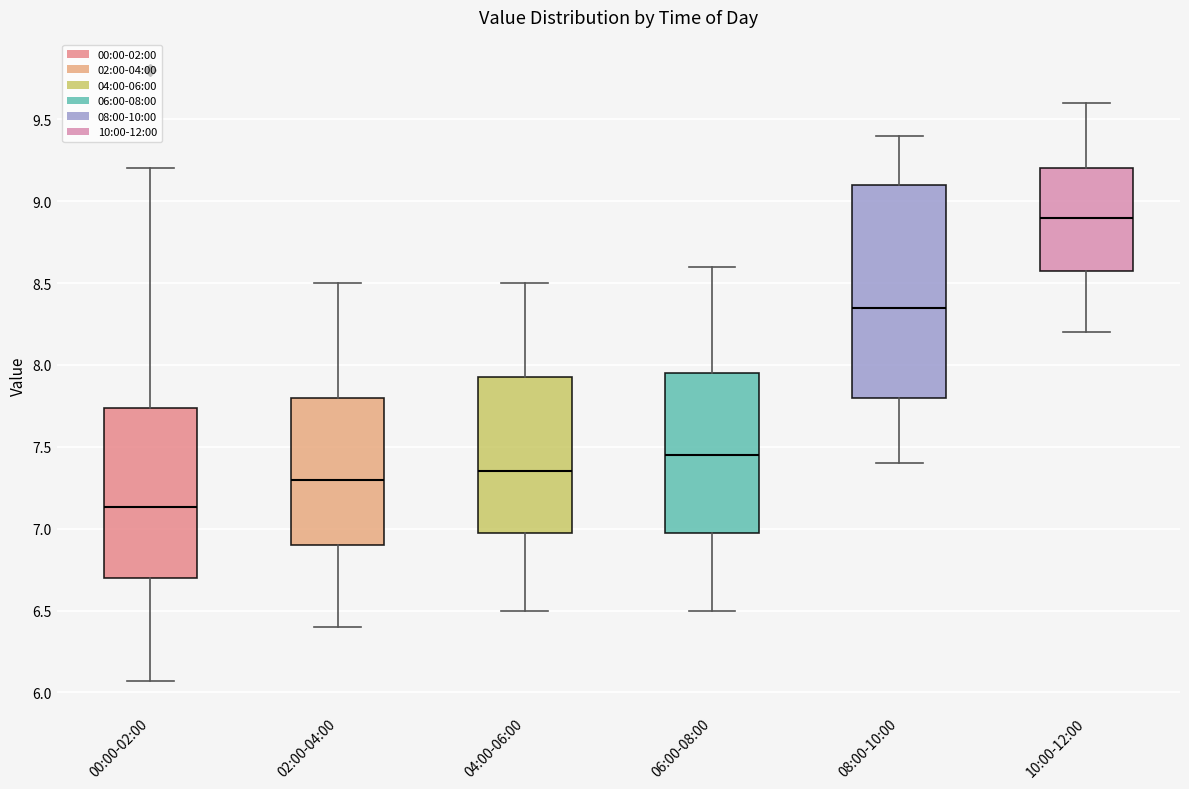

Reading left to right, transcribe this box plot: for each box, give where its median line is, the range the box spans, and where its two whiskers end, as read against the y-axis. The values are not printed on the chart, so give them approximately, as read against the axis.

00:00-02:00: median 7.15, box 6.70 to 7.75, whiskers 6.05 to 9.20
02:00-04:00: median 7.30, box 6.90 to 7.80, whiskers 6.40 to 8.50
04:00-06:00: median 7.35, box 7.00 to 7.95, whiskers 6.50 to 8.50
06:00-08:00: median 7.45, box 7.00 to 7.95, whiskers 6.50 to 8.60
08:00-10:00: median 8.35, box 7.80 to 9.10, whiskers 7.40 to 9.40
10:00-12:00: median 8.90, box 8.60 to 9.20, whiskers 8.20 to 9.60